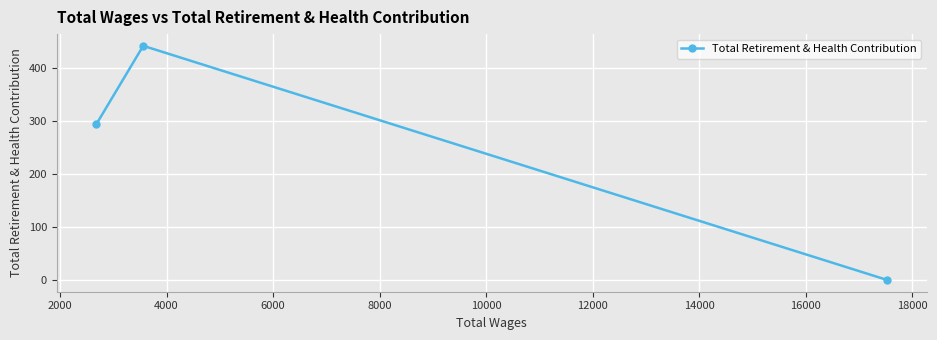

Reading right to left, transcribe all the data shown in this chart.

0	442	294